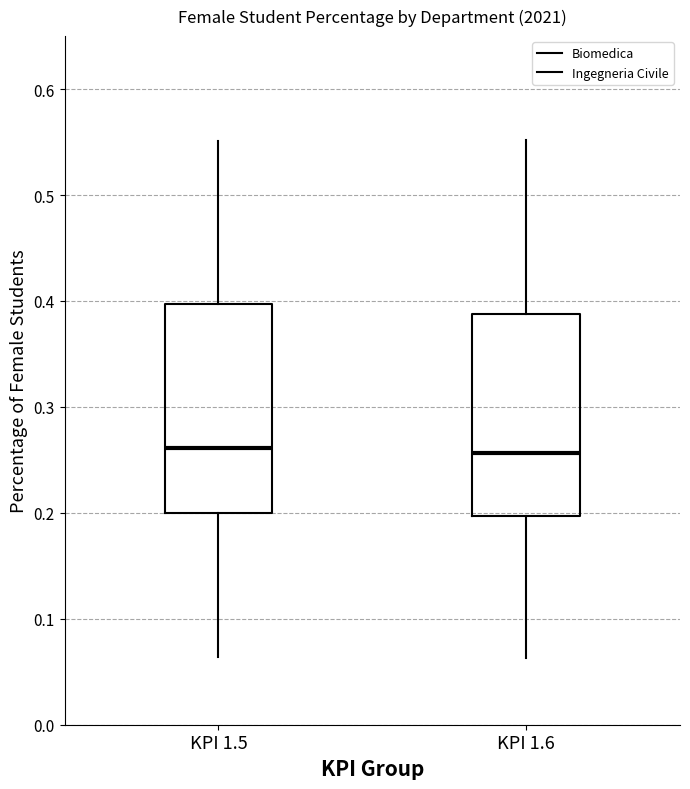

Reading left to right, transcribe this box plot: for each box, give where its median line is, the range the box spans, and where its two whiskers end, as read against the y-axis. The values are not printed on the chart, so give them approximately, as read against the axis.

KPI 1.5: median 0.26, box 0.20 to 0.40, whiskers 0.06 to 0.55
KPI 1.6: median 0.26, box 0.20 to 0.39, whiskers 0.06 to 0.55